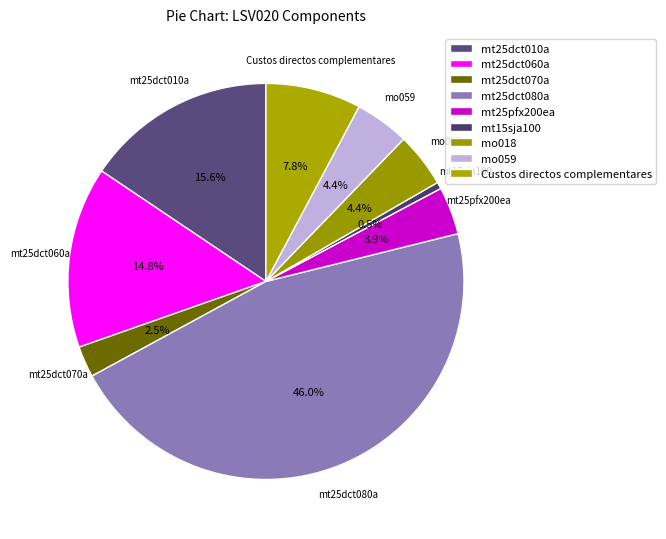

True or false: Custos directos complementares accounts for 8% of the total.

True